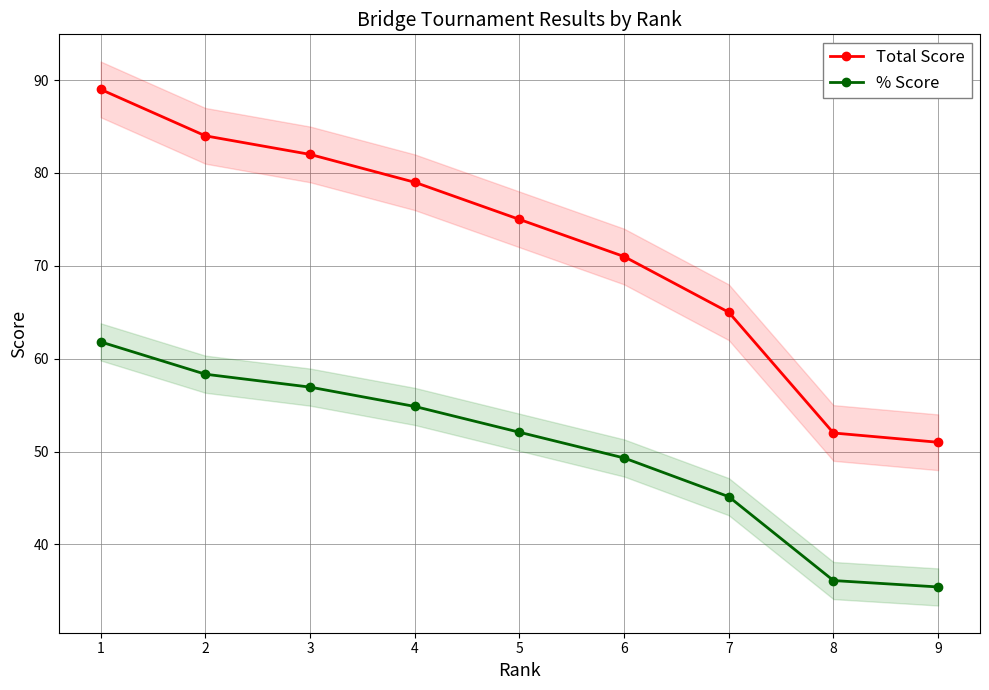

What is the maximum value for Total Score?

89.0